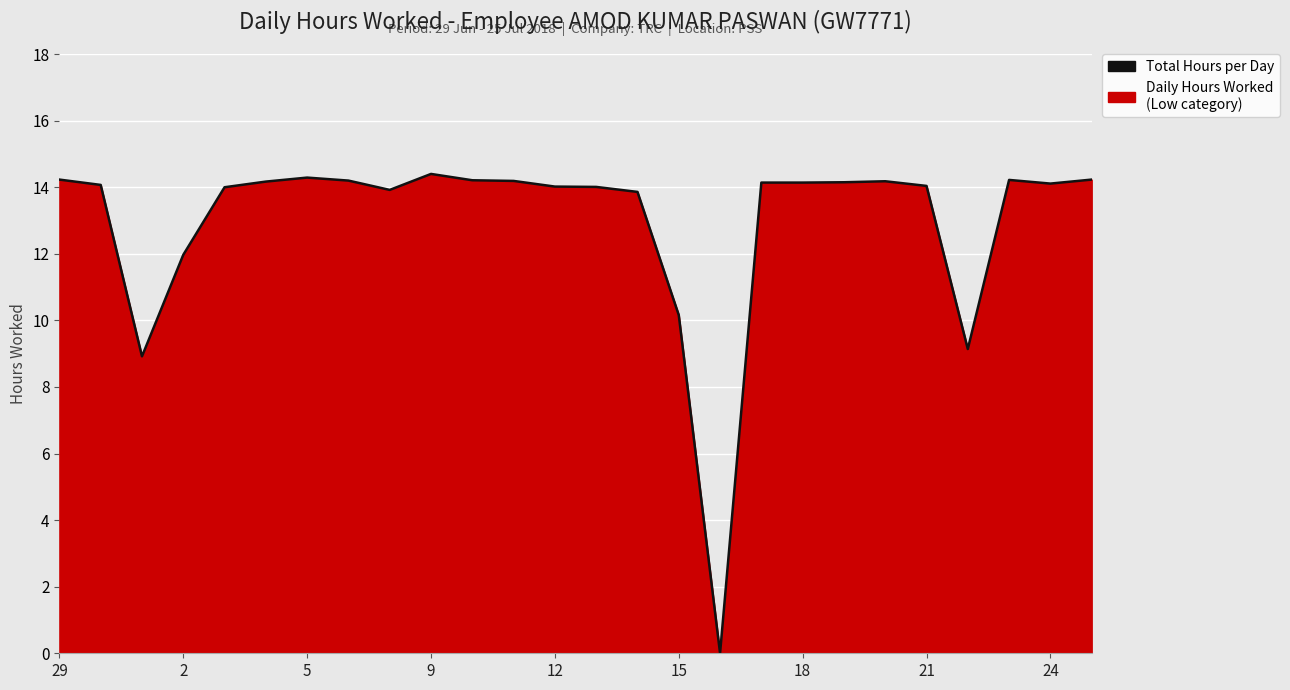

Does the chart display data point markers on the line(s)?

No